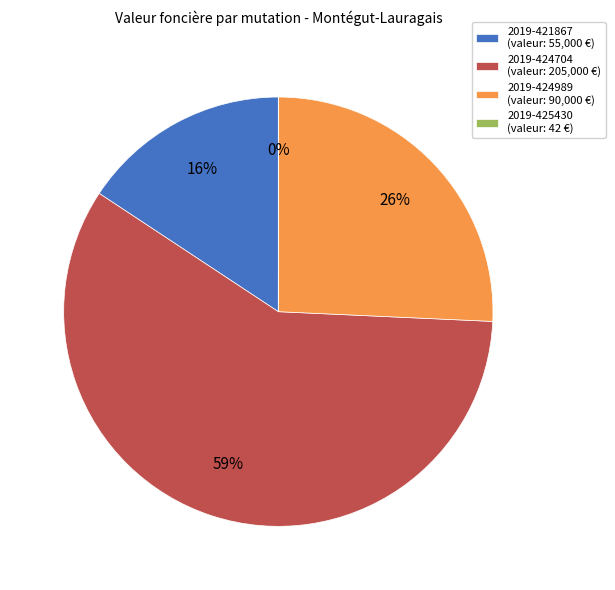

The 2019-421867 slice represents 30% of the pie. True or false?

False